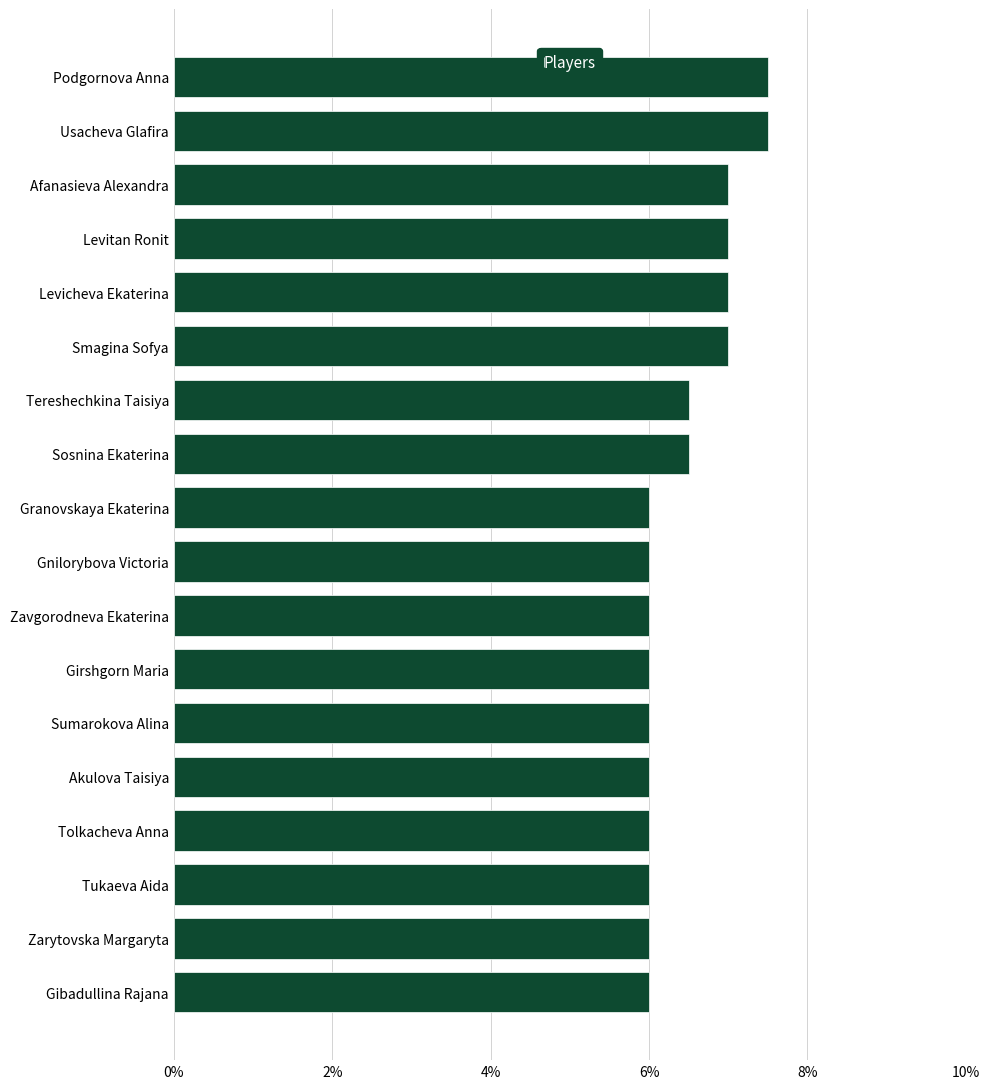

The value at Afanasieva Alexandra is 2.0. True or false?

False